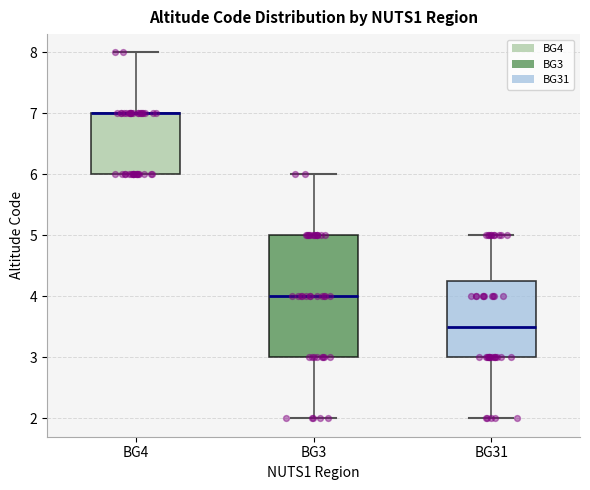

Where does the upper whisker of the box for BG4 end on the y-axis? The values are not printed on the chart, so give them approximately, as read against the axis.

8.0